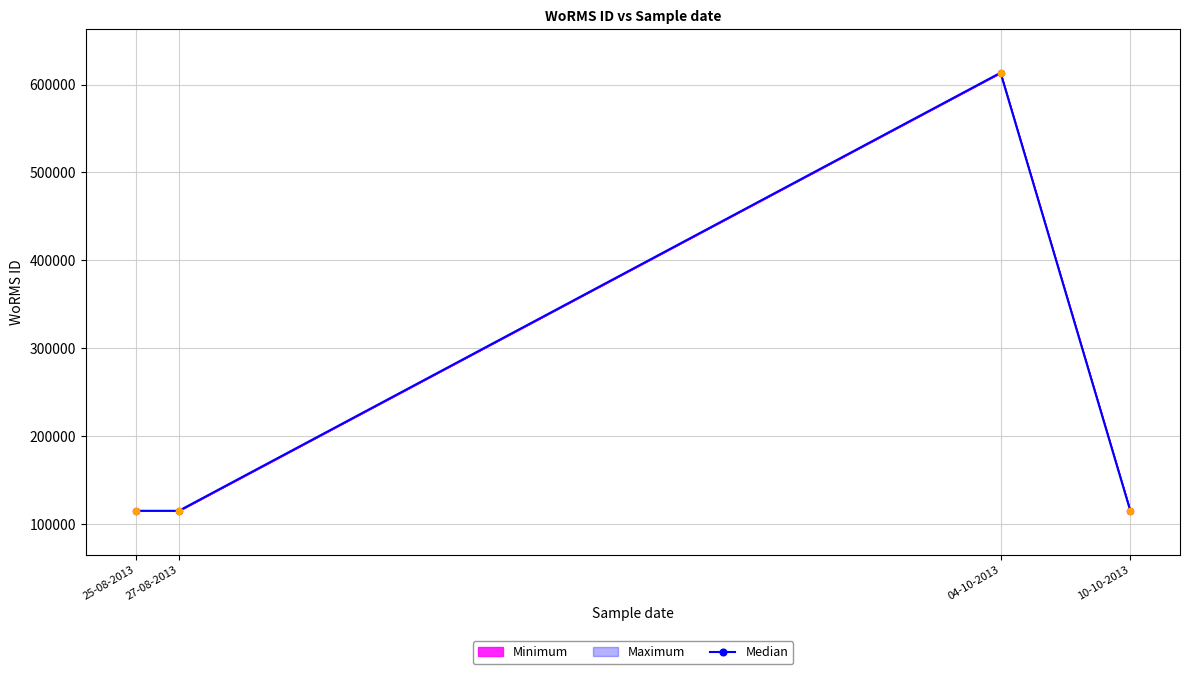

Between 25-08-2013 and 10-10-2013, which is larger?

25-08-2013